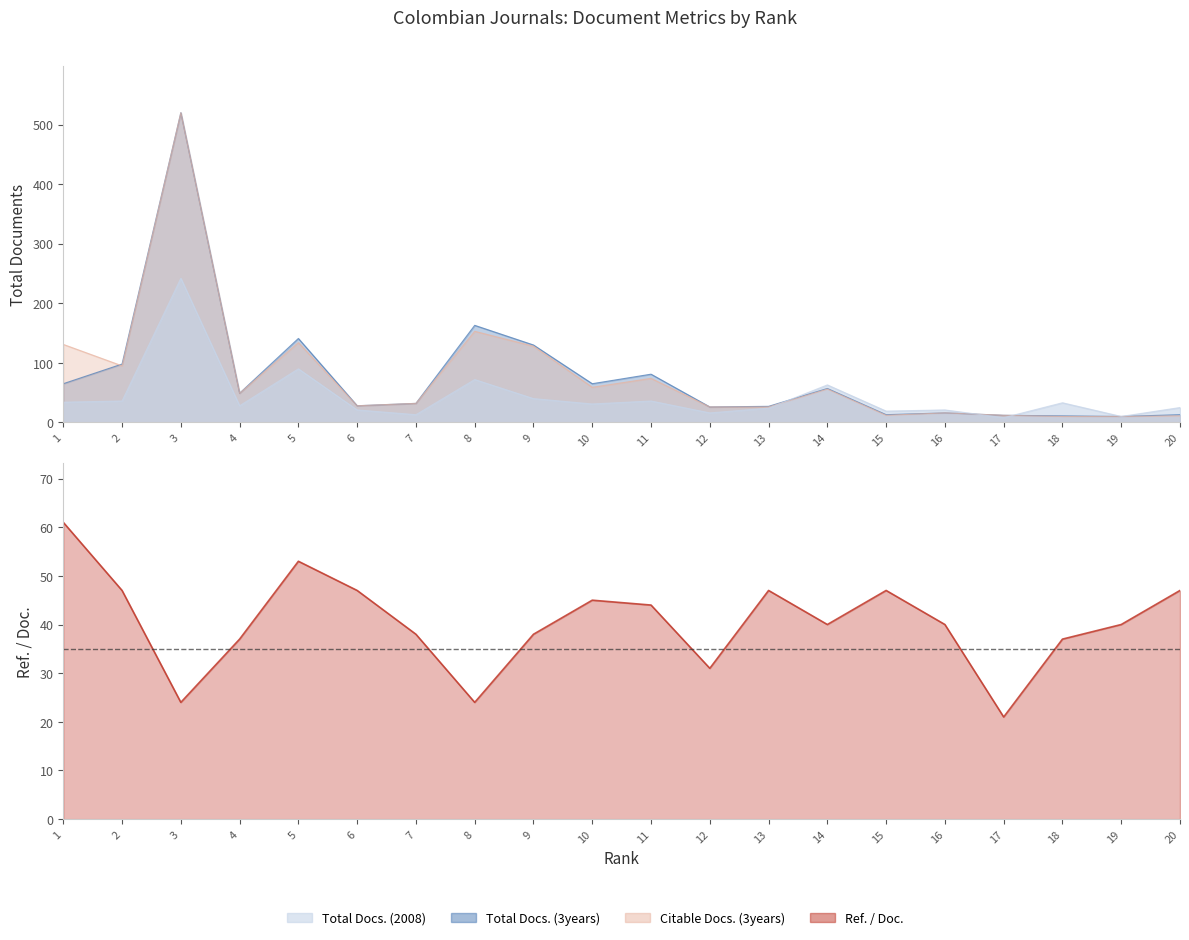

What is the sum of the Ref. / Doc. values at 20 and 4?

84